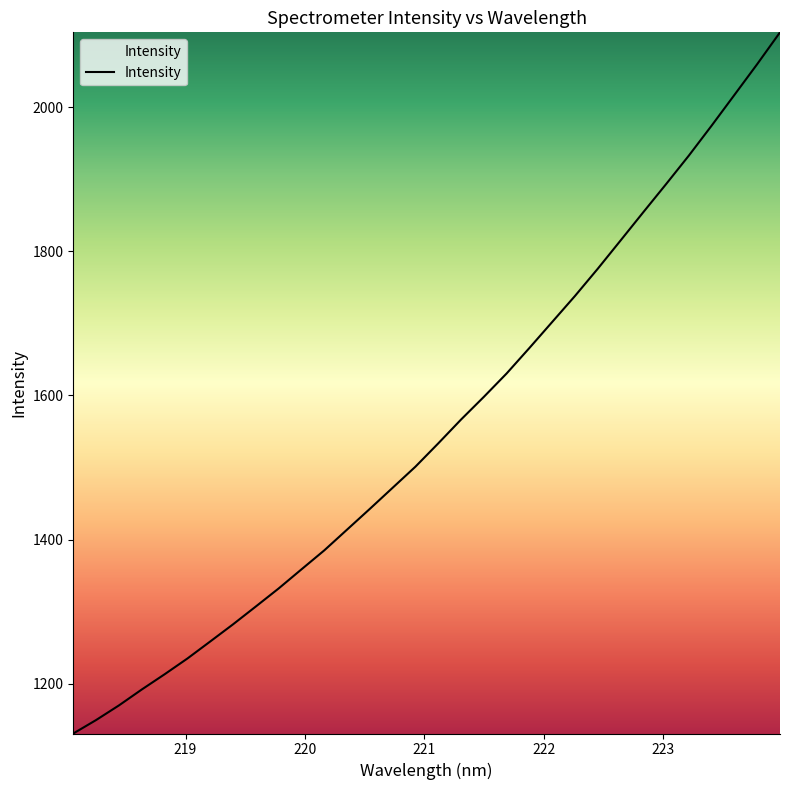

What is the minimum value shown in the chart?

1131.1